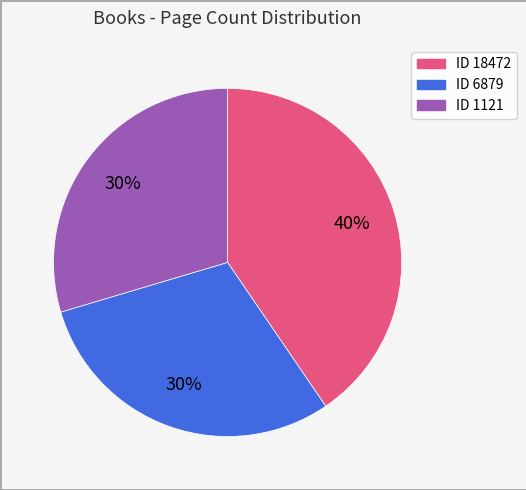

Does any single category account for the majority?

No